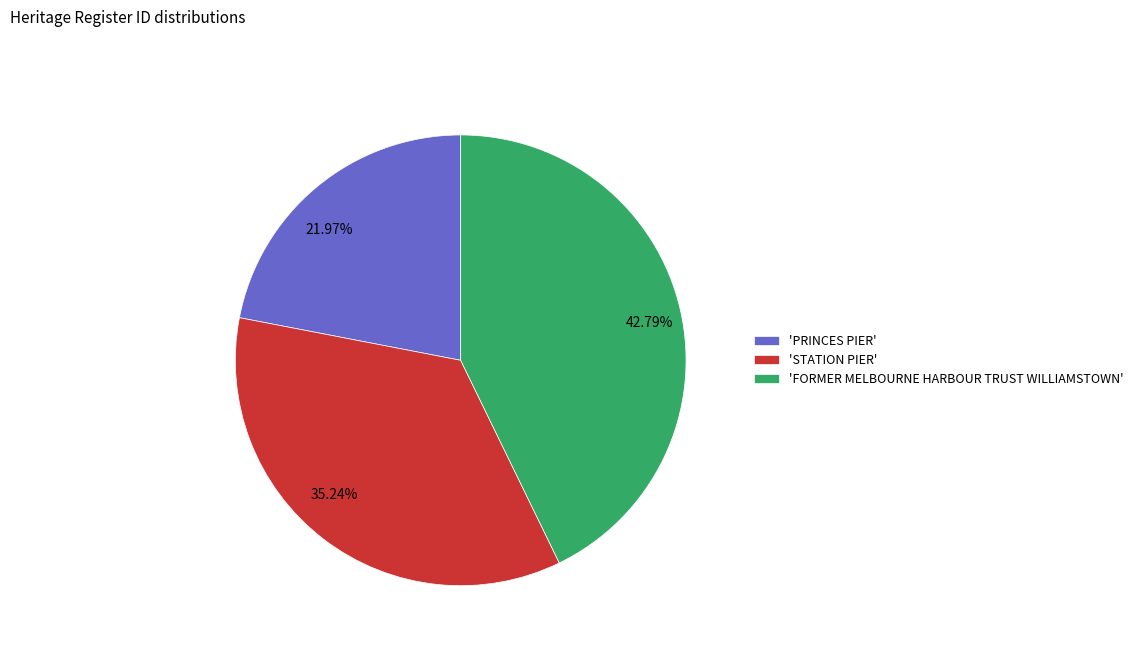

Count the number of slices in the pie.

3